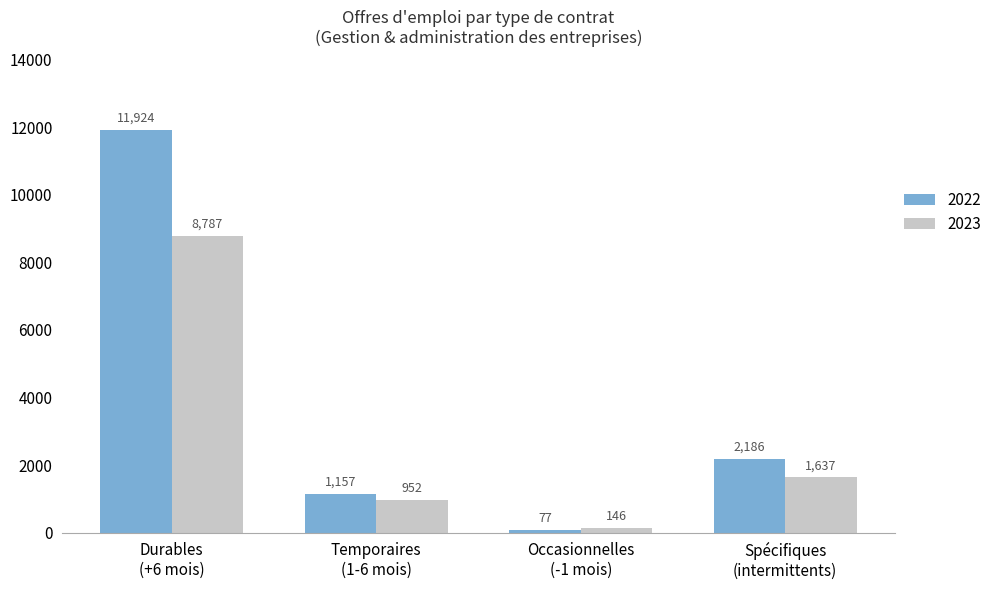

What is the value of the 2023 bar at the 2nd from the left?

952